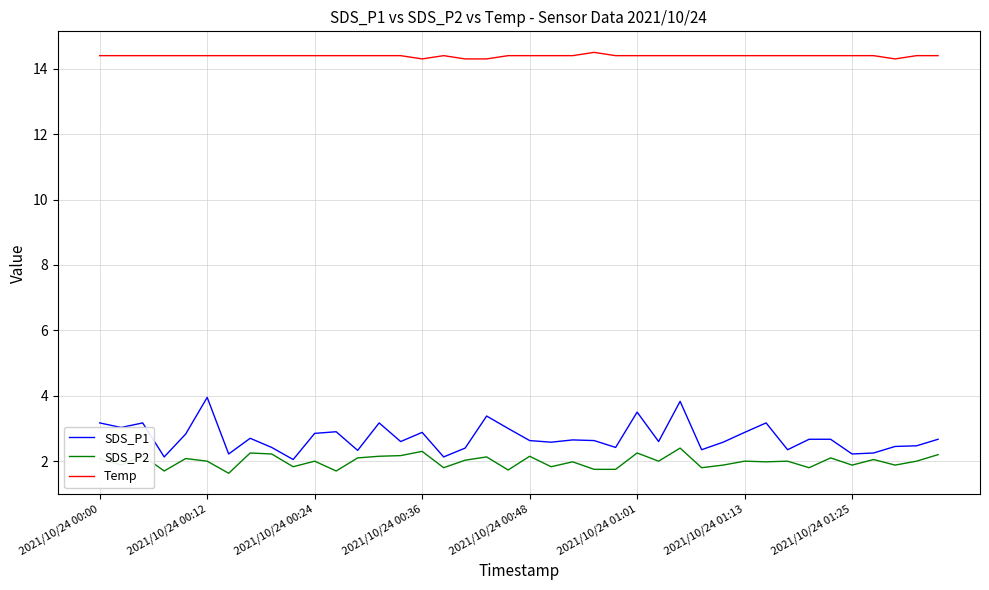

What are all the series names shown in the legend?

SDS_P1, SDS_P2, Temp